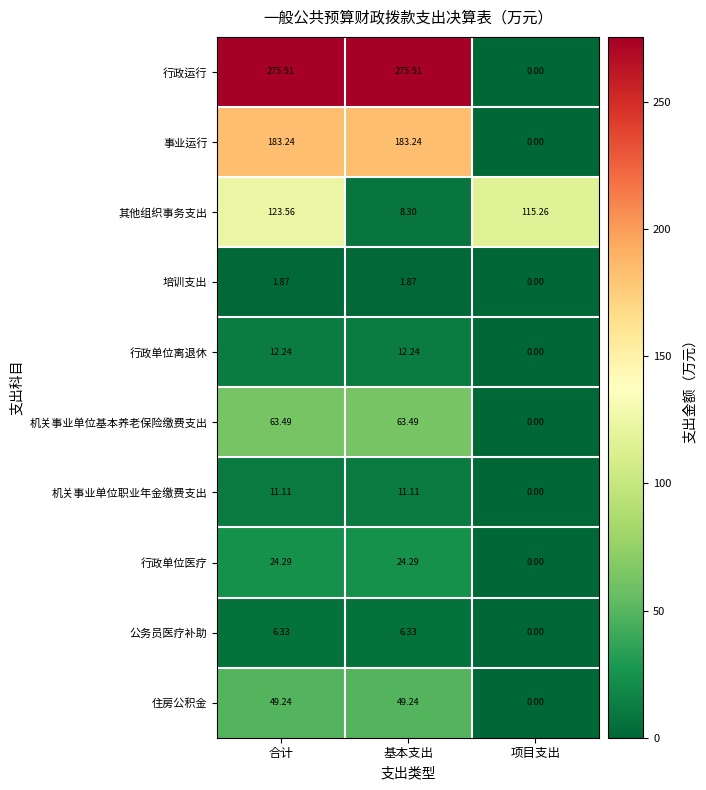

Which series has the largest total across all categories?

行政运行